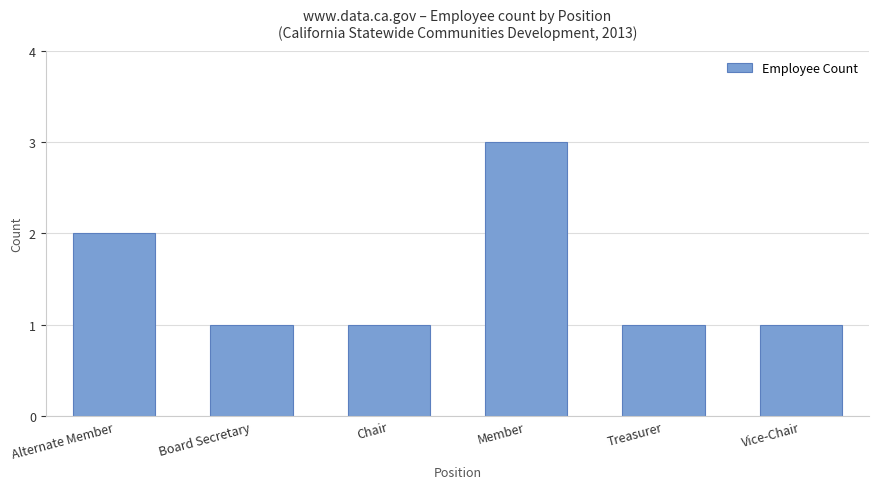

Which label corresponds to the largest value in the chart?

Member